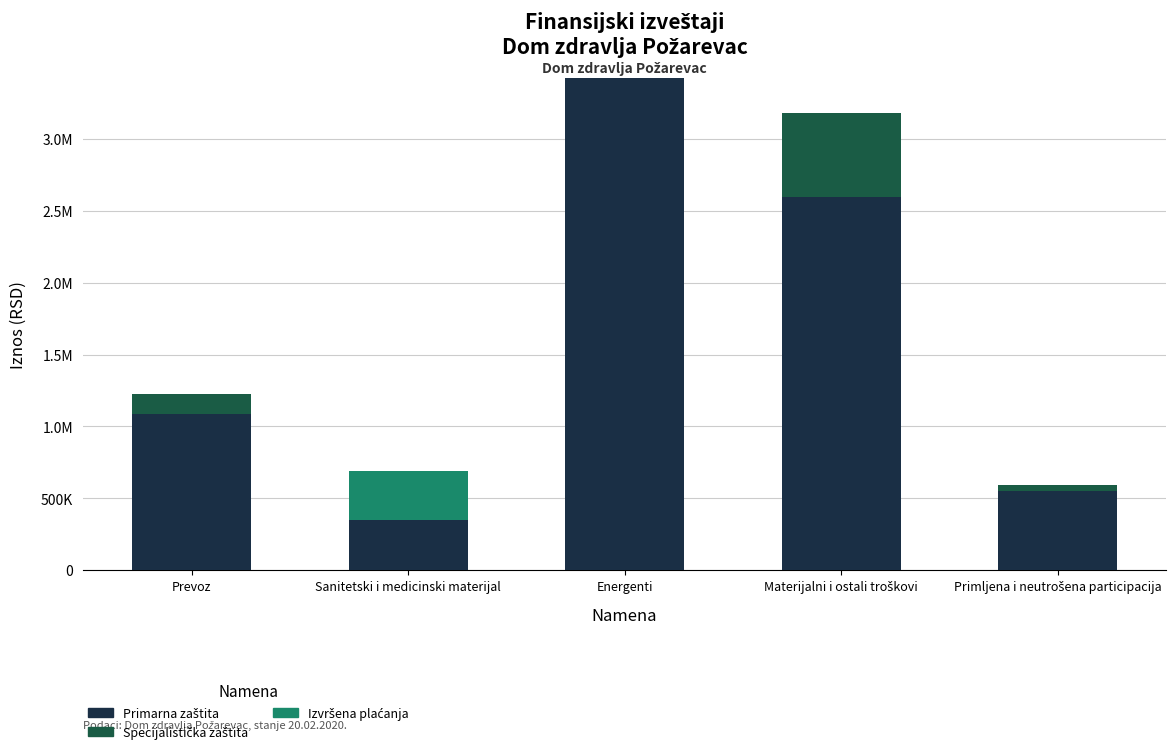

What position from the right is Materijalni i ostali troškovi?

2